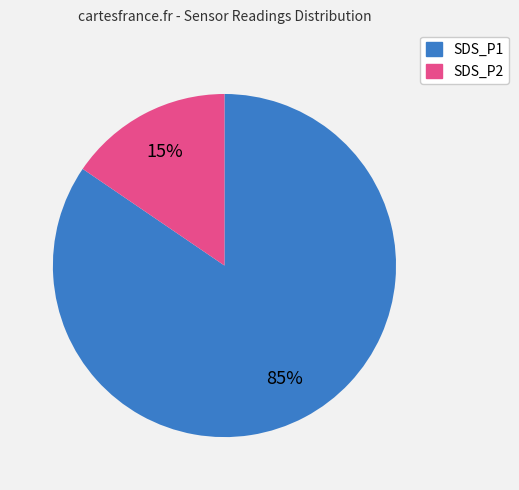

To the nearest percent, what is the average slice percentage?

50%